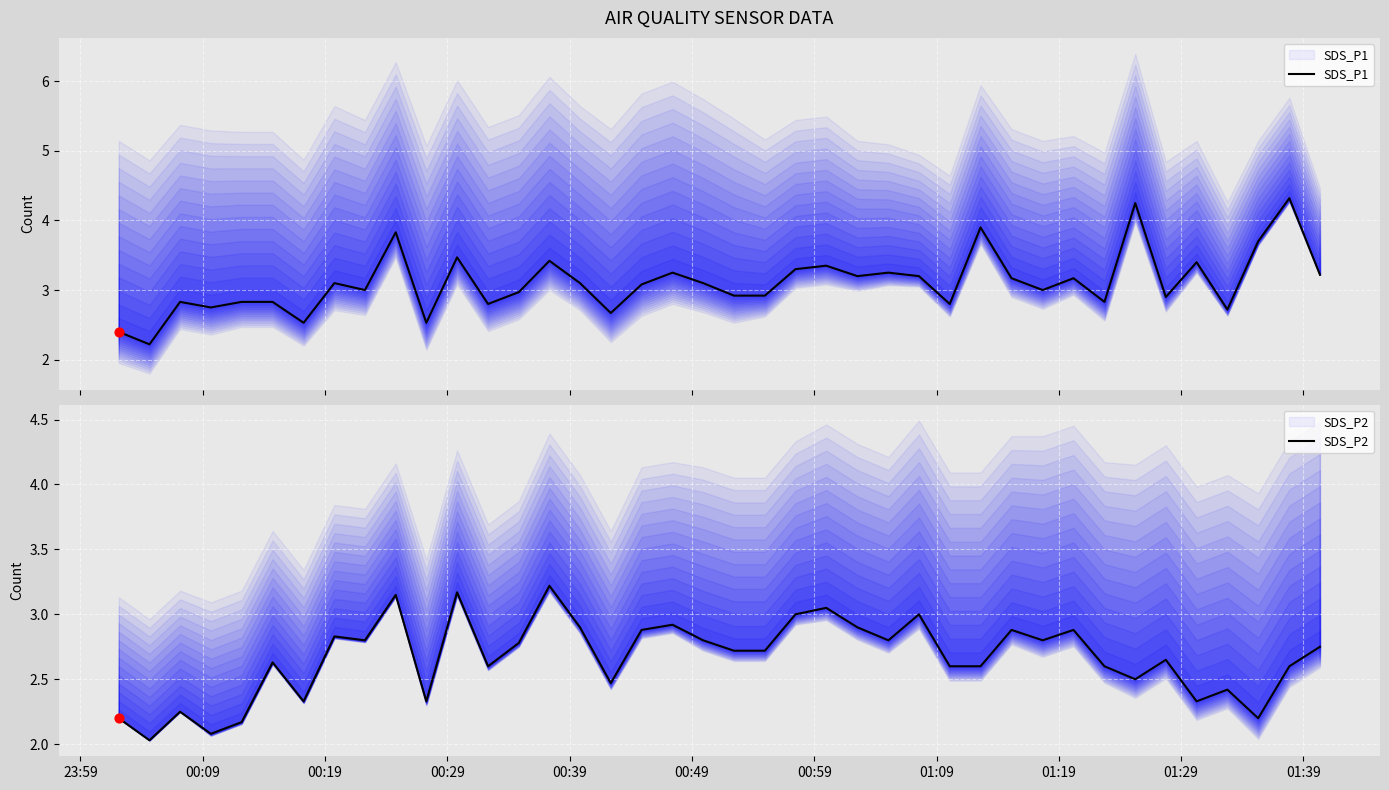

What are all the series names shown in the legend?

SDS_P1, SDS_P2